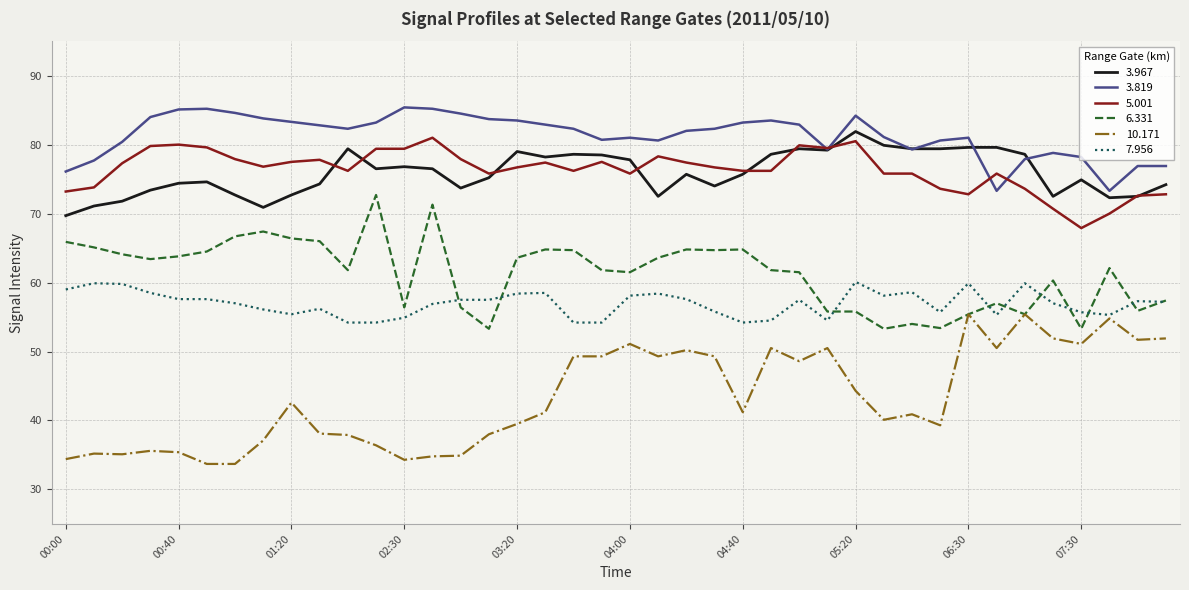

What is the greatest value displayed?

85.4